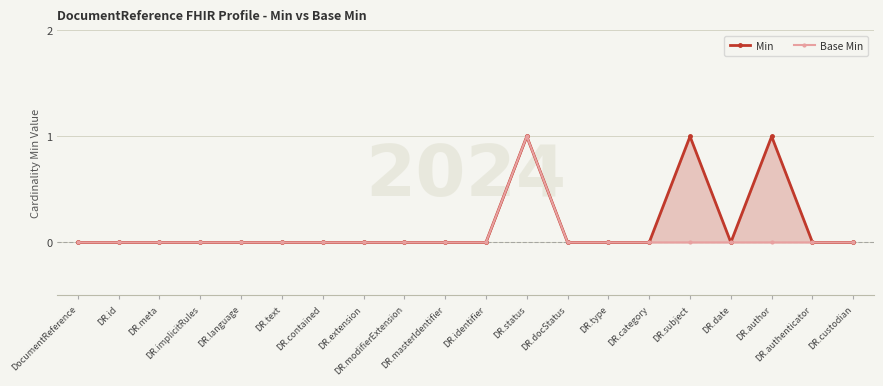

Rank the series by their maximum value, from highest to lowest.

Min, Base Min